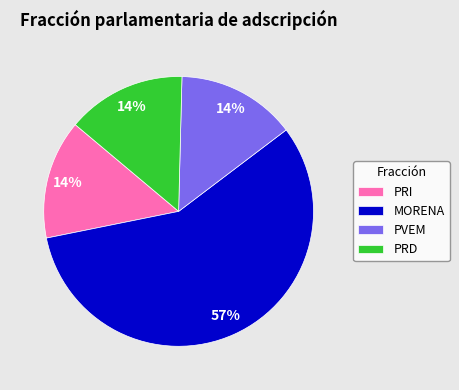

Is it true that PRD is 27% of the pie?

False